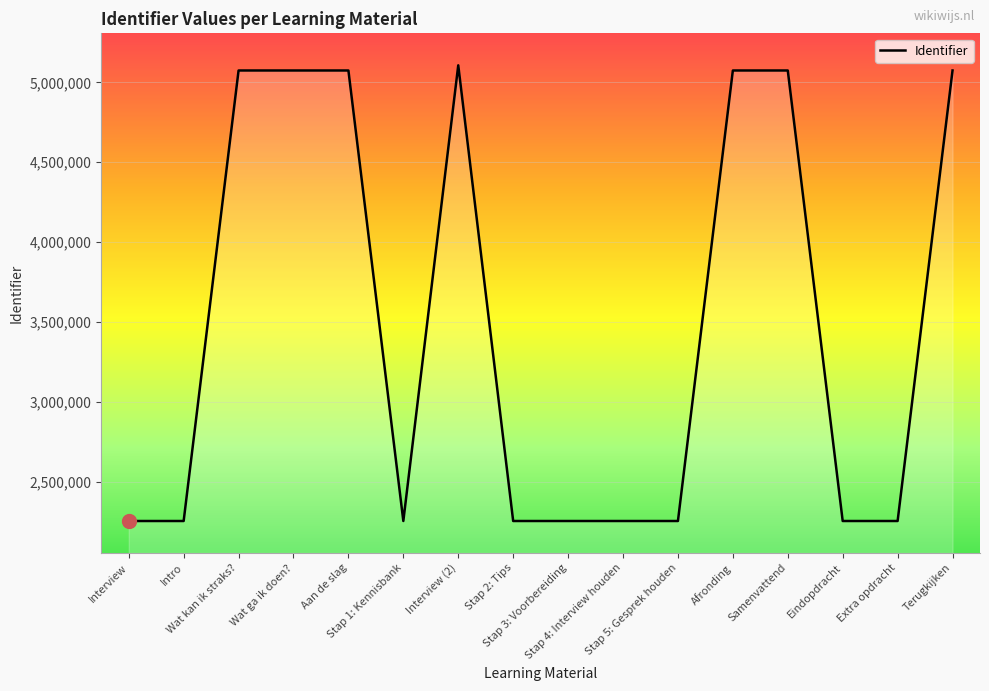

True or false: the data shows 1638485 at Wat kan ik straks?.

False